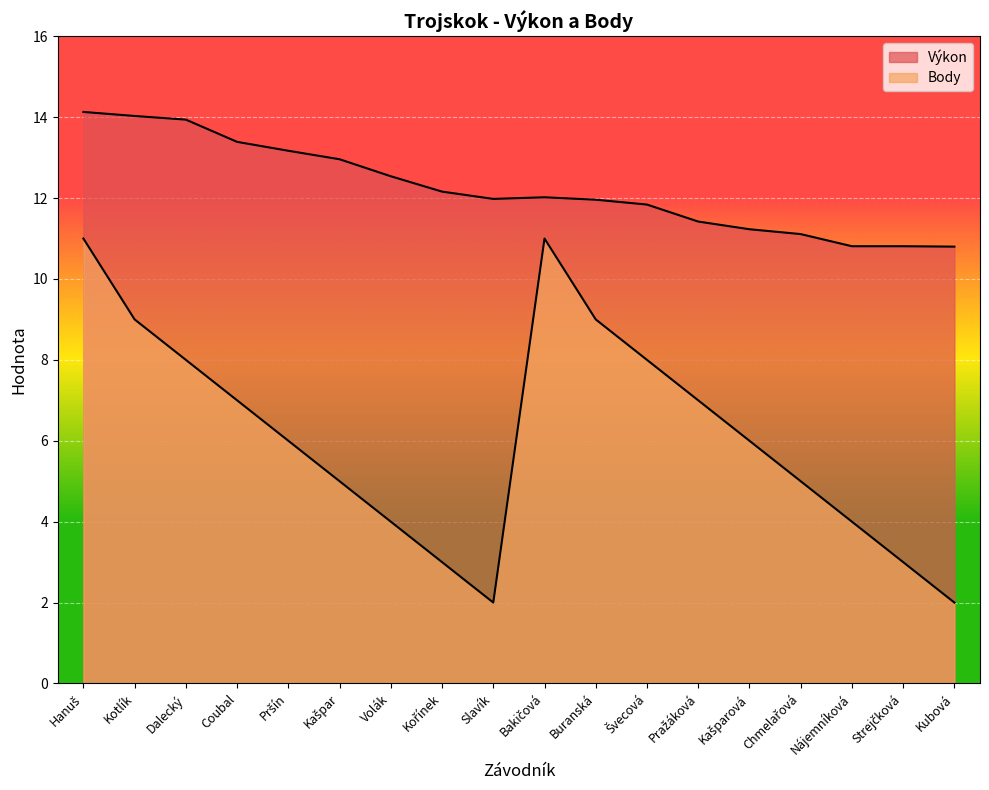

What is the sum of the Body values at Kotlík and Strejčková?

12.0